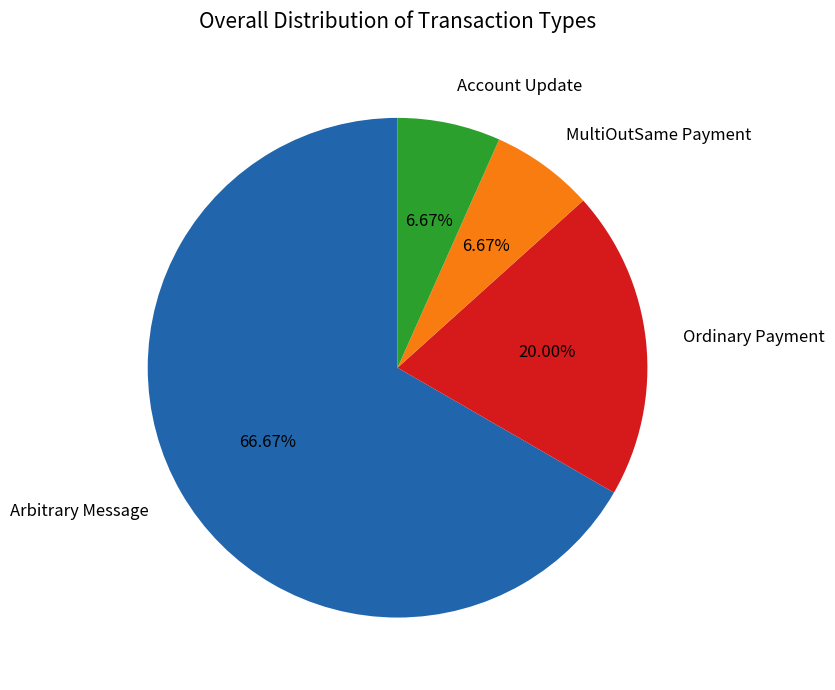

How many slices are in this pie chart?

4